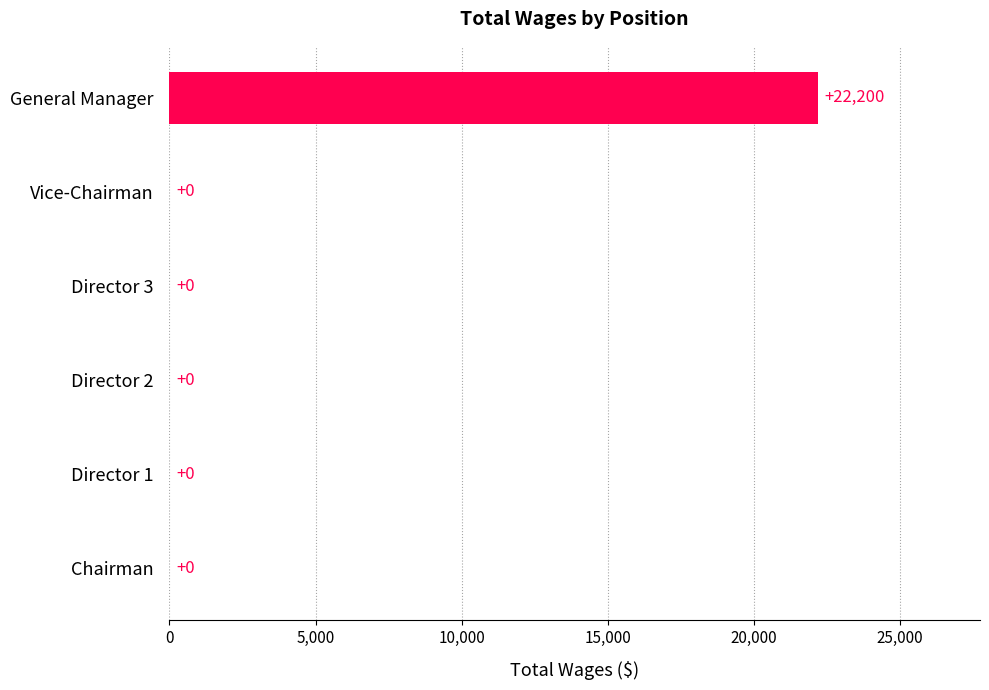

Reading bottom to top, what are all the values shown in this chart?

Chairman=0	Director 1=0	Director 2=0	Director 3=0	Vice-Chairman=0	General Manager=22200